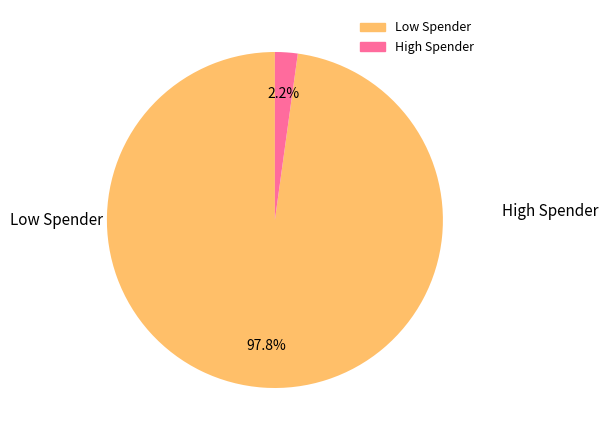

Does any single category account for the majority?

Yes